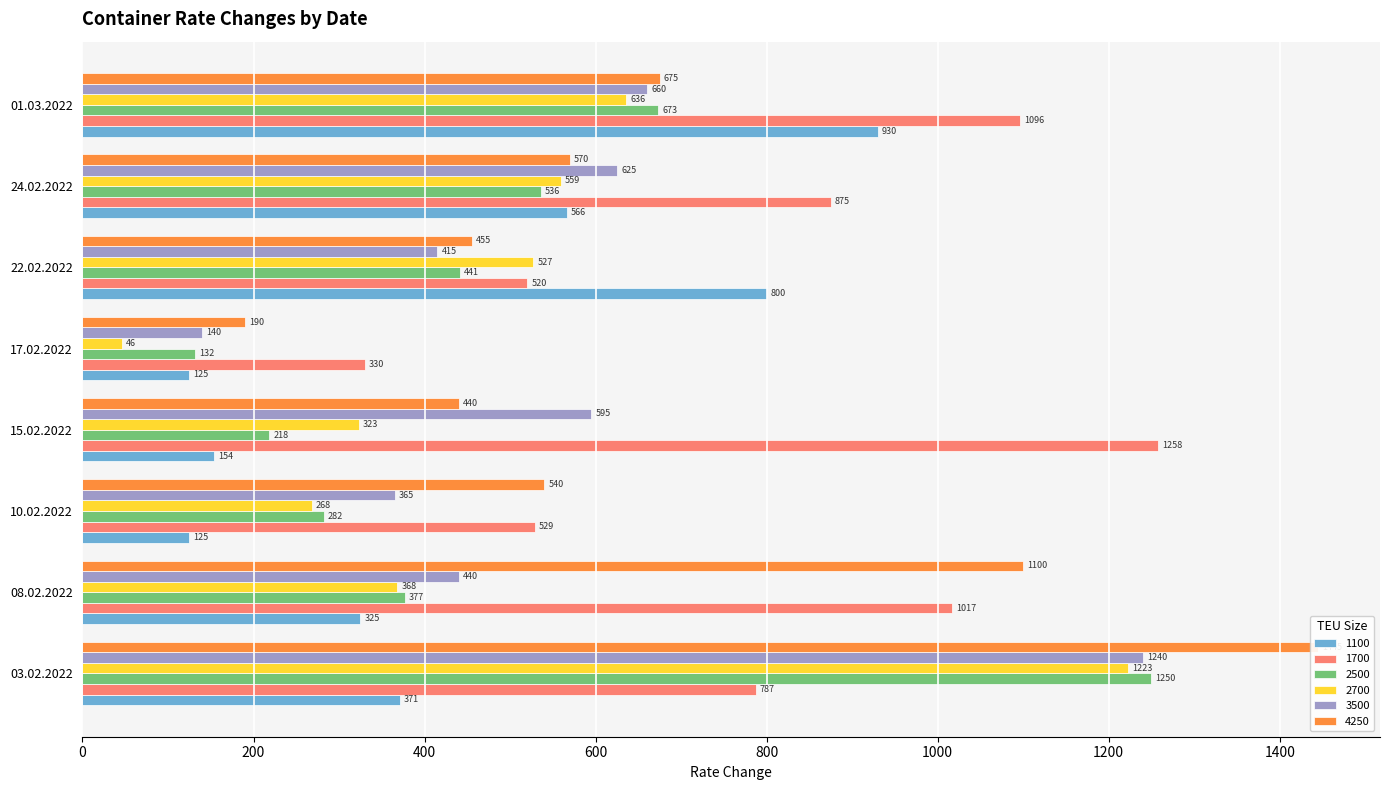

Read the 4250 value at 10.02.2022.

540